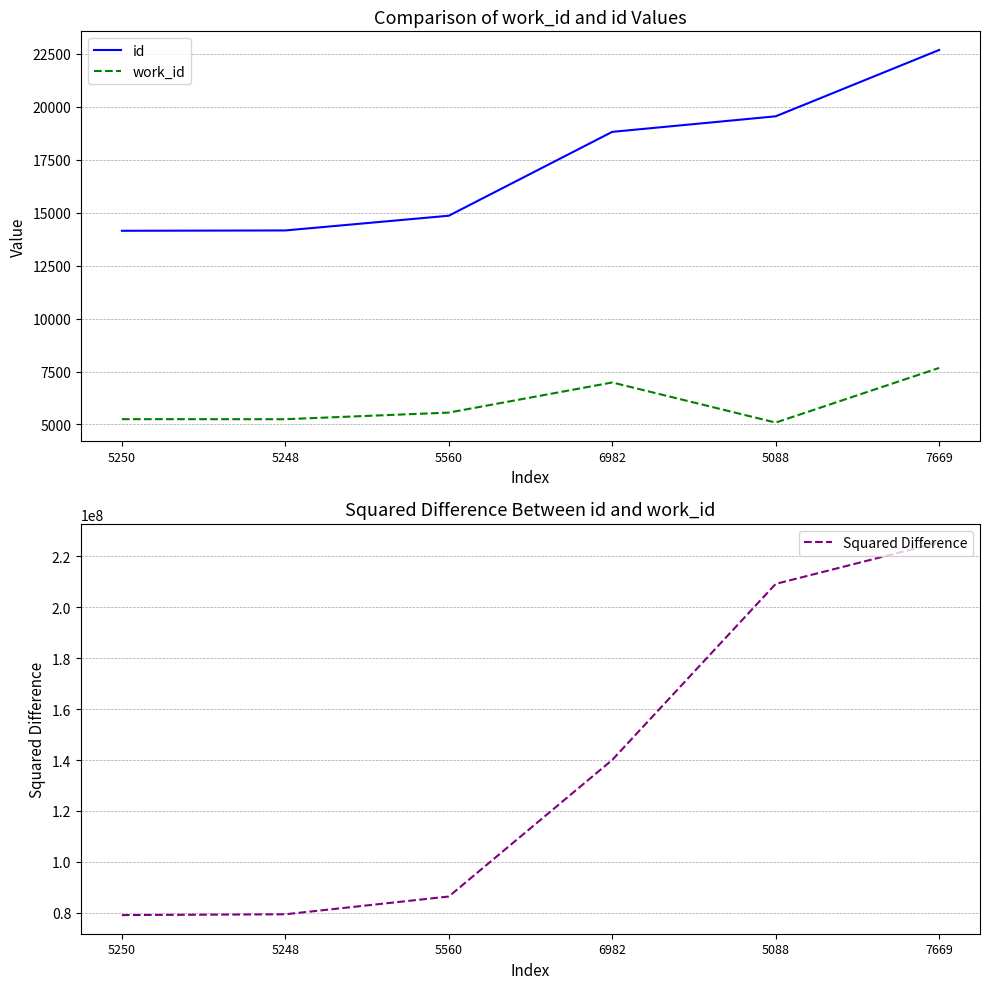

Which series has the largest range (max minus min)?

Squared Difference